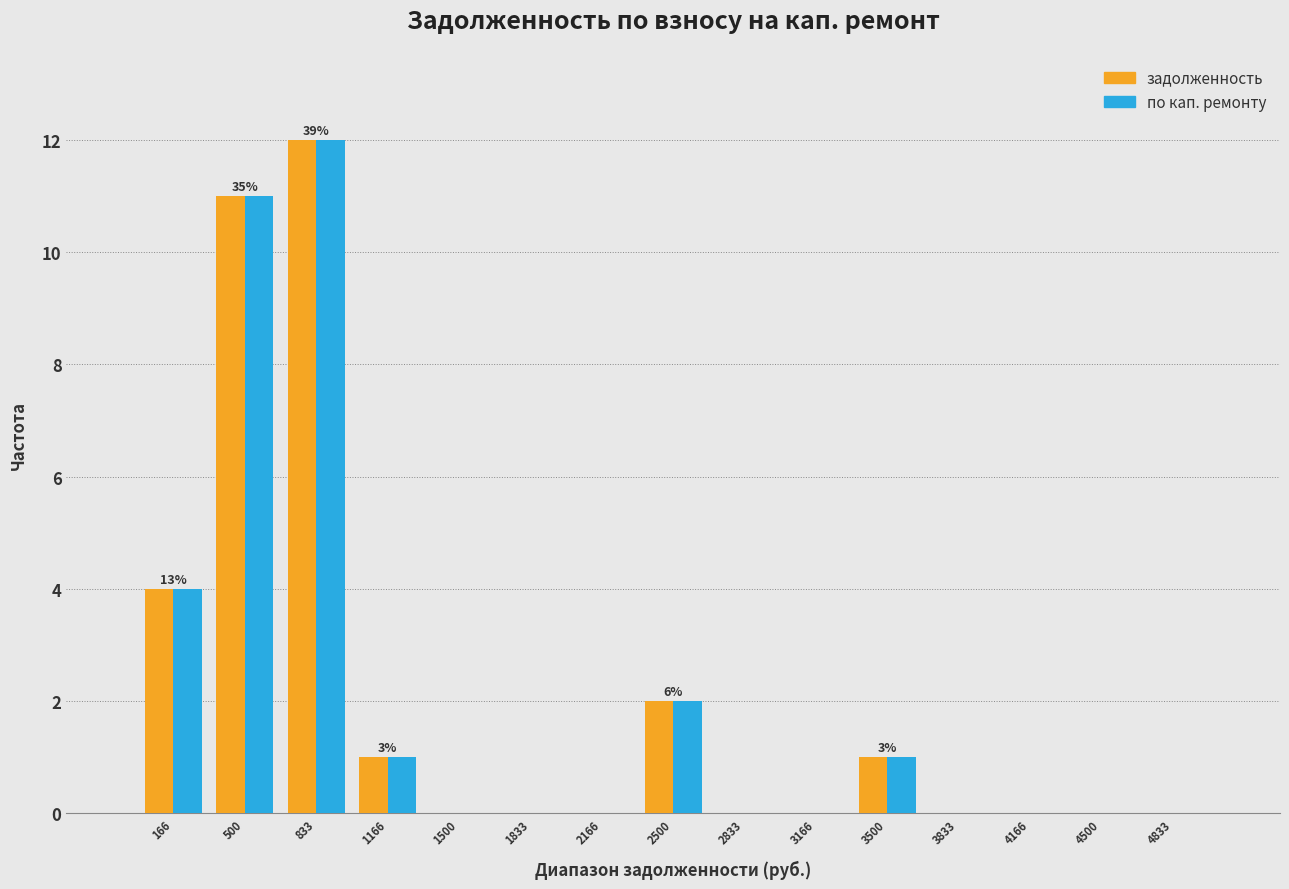

In the по кап. ремонту series, which range on the x-axis has the tallest bar?

650 to 1000